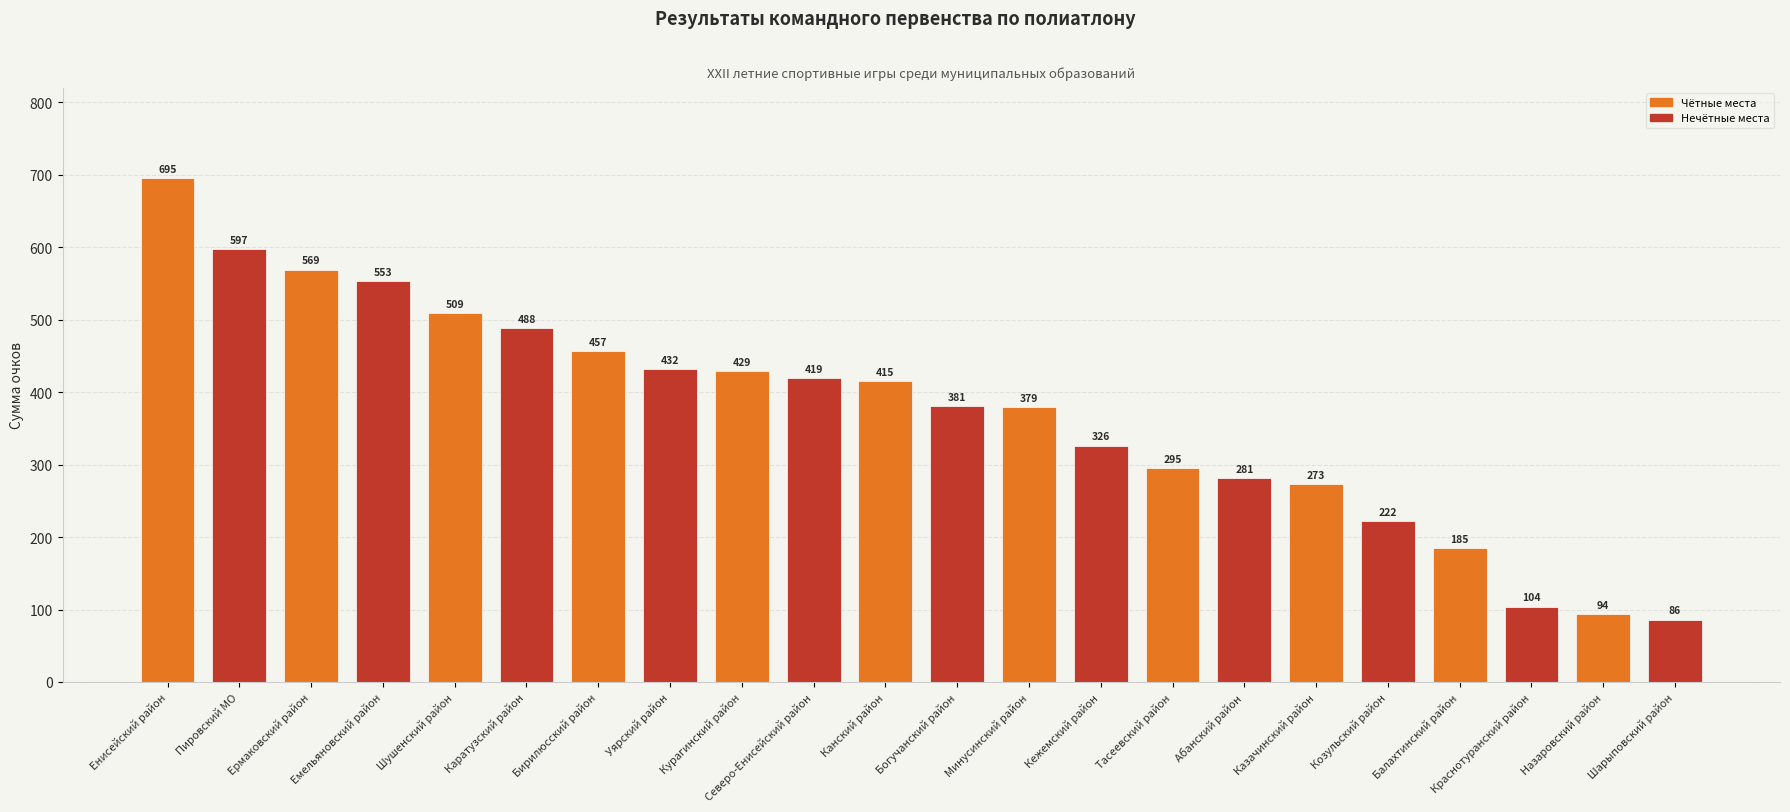

At which category does the chart reach its minimum across all series?

Шарыповский район